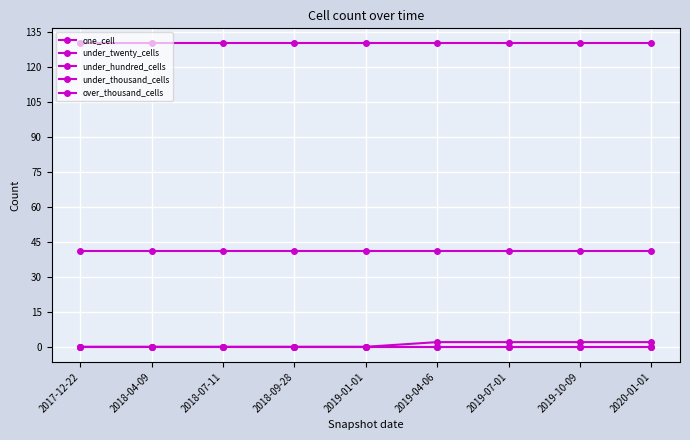

At which category is the sum across all series the highest?

2019-04-06